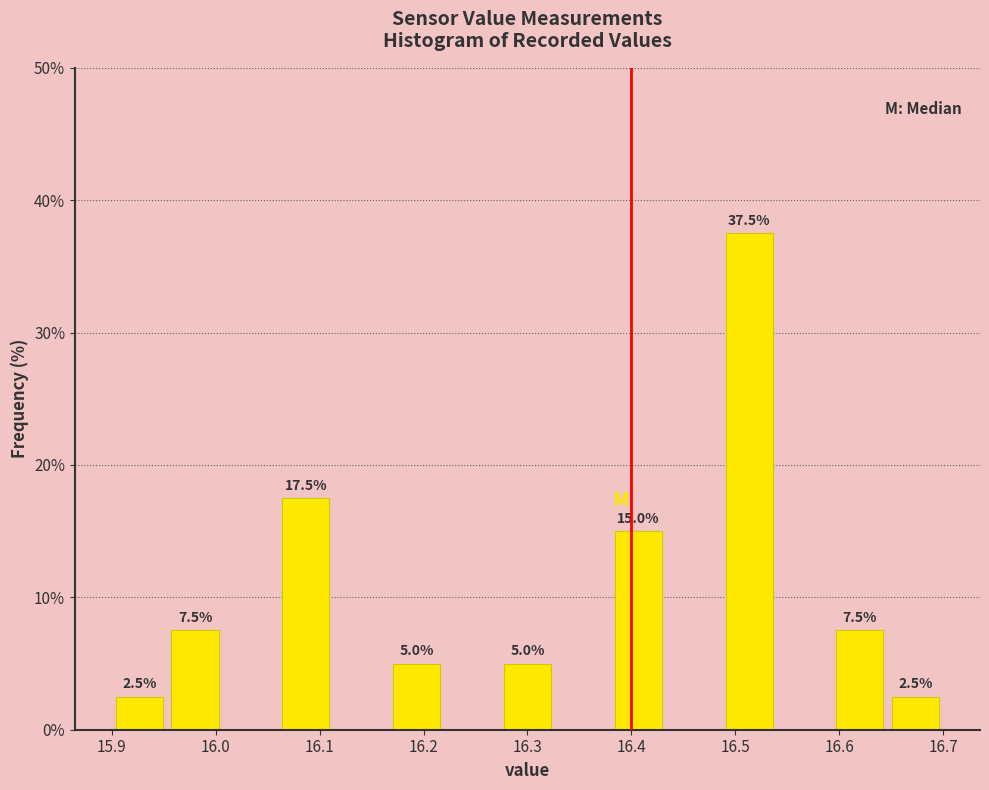

Over which range of the x-axis is the bar tallest?

16.49 to 16.54